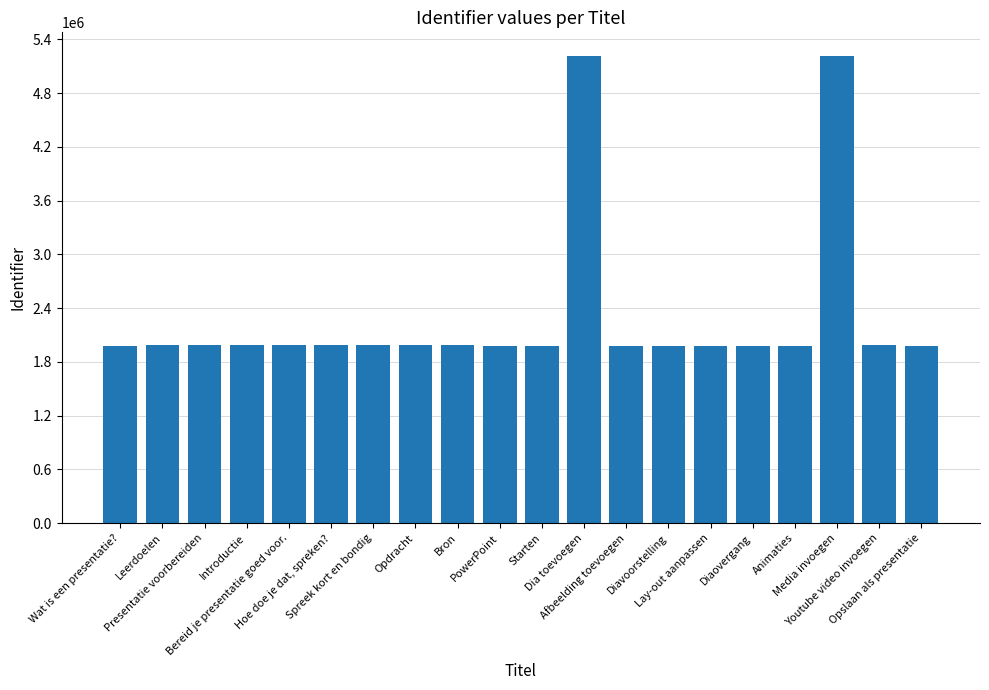

What is the greatest value displayed?

5216905